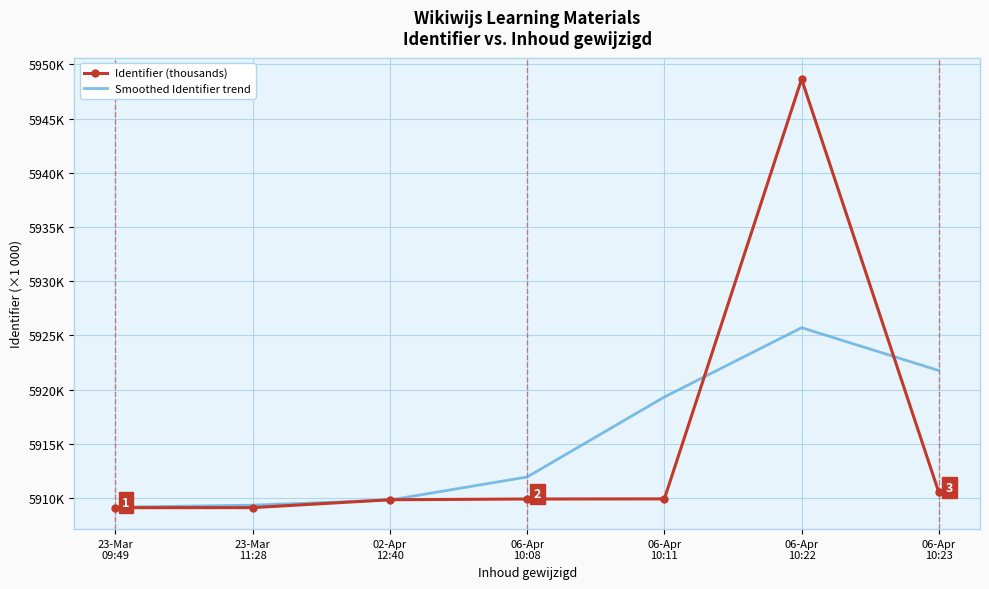

True or false: Smoothed Identifier trend has a value of 2419.2 at 06-Apr
10:23.

False